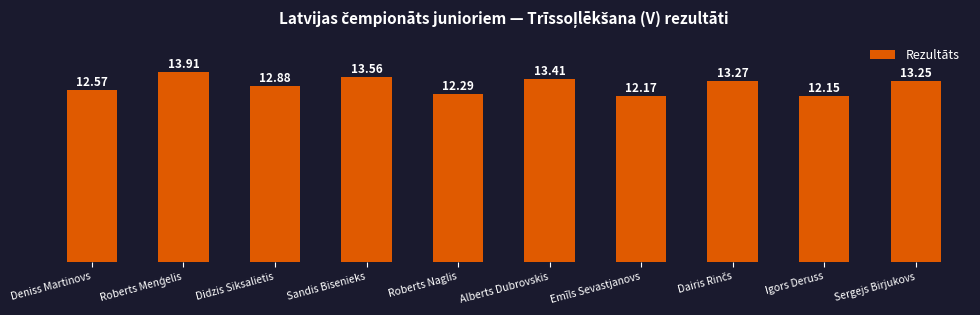

What is the value of the 2nd bar from the left?

13.9